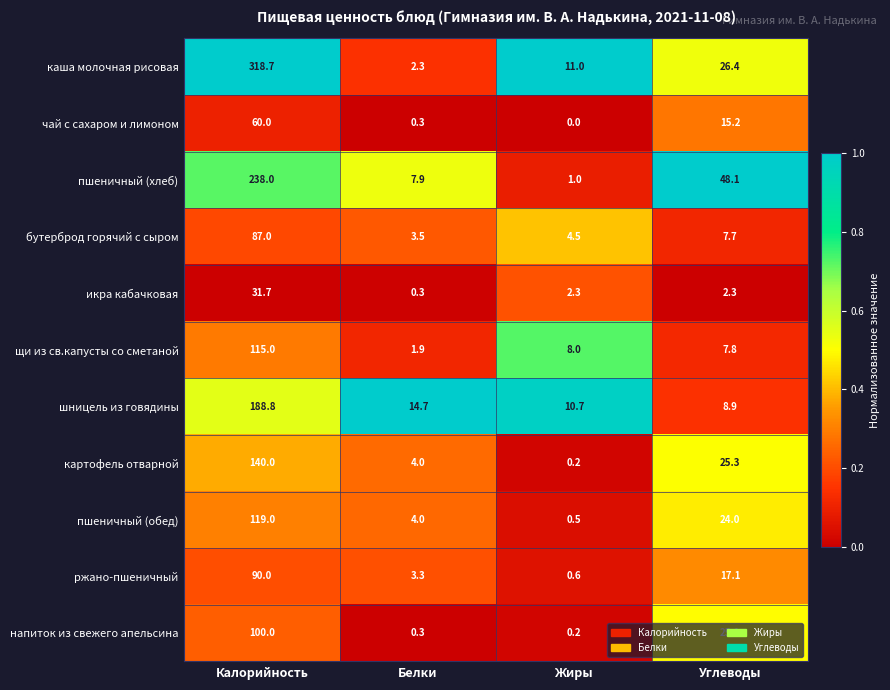

At which category is the sum across all series the highest?

Калорийность